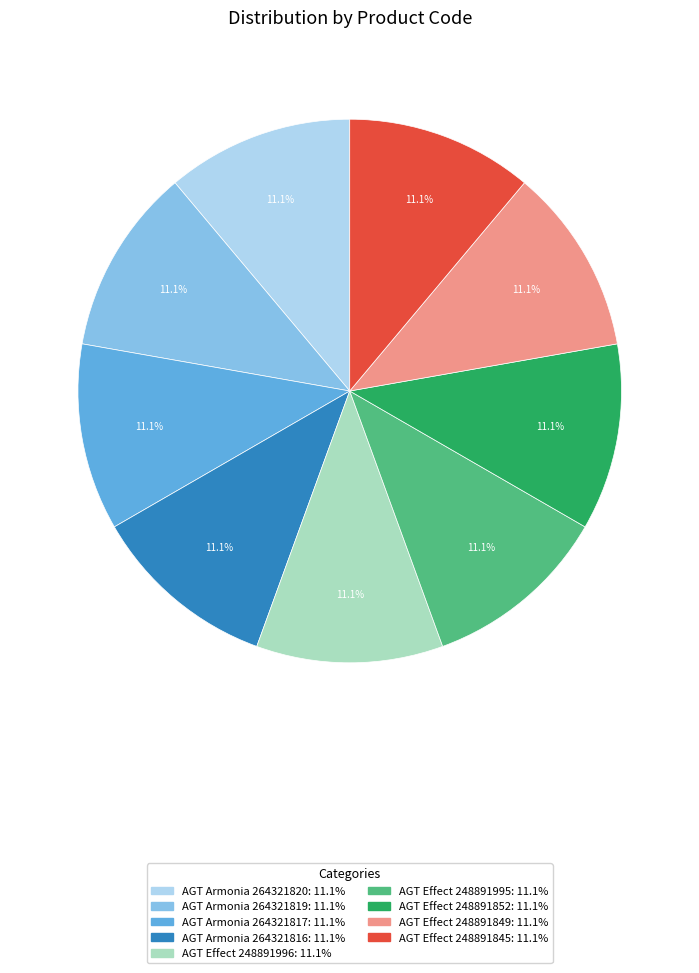

Is there a majority slice in this chart?

No